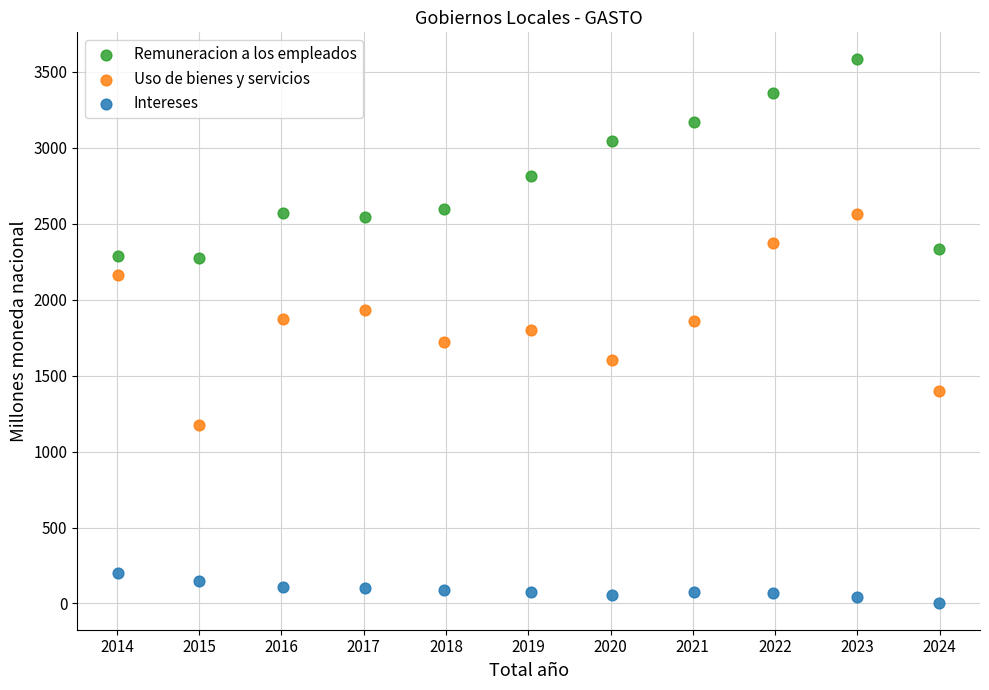

What are all the series names shown in the legend?

Remuneracion a los empleados, Uso de bienes y servicios, Intereses